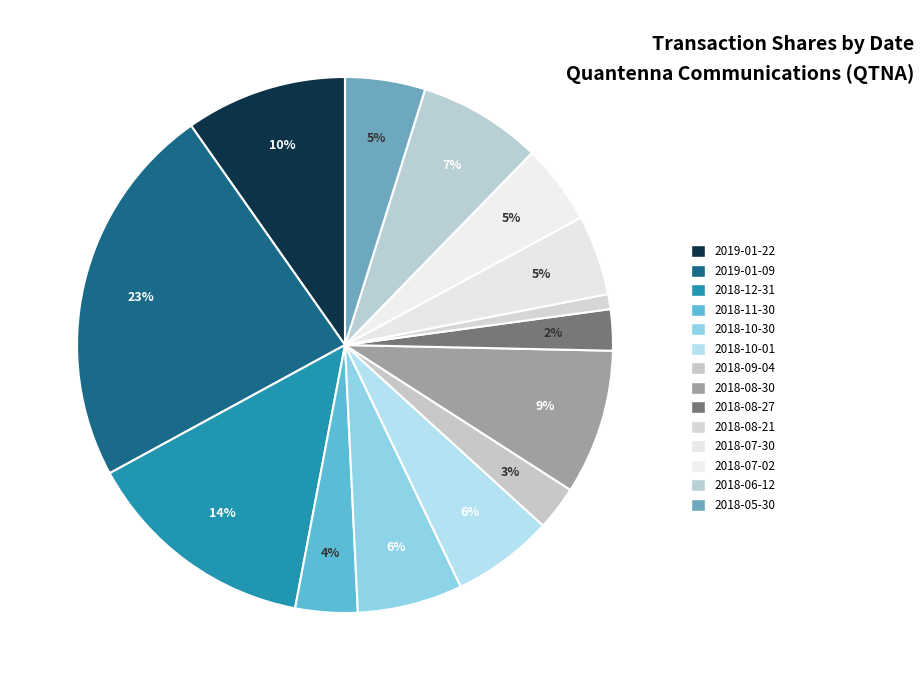

To the nearest percent, what percentage of the pie is 2019-01-09?

23%